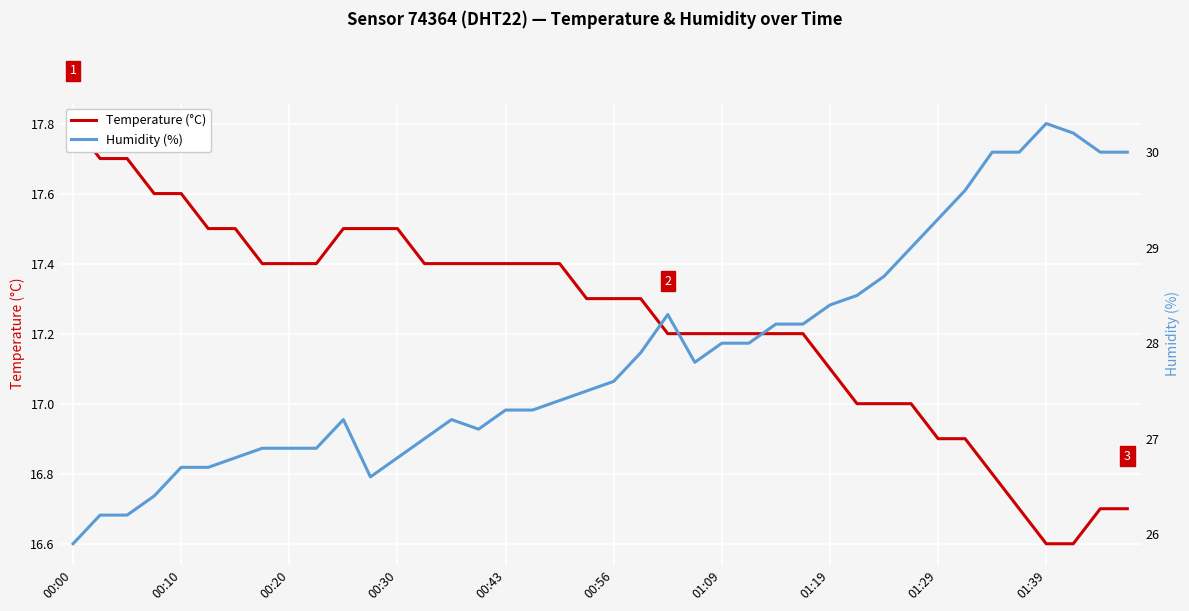

True or false: Temperature (°C) has a value of 11.6 at 00:10.

False